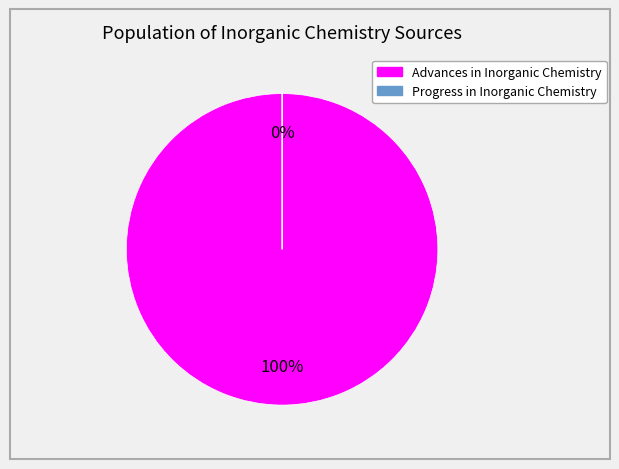

Which category has the biggest portion of the pie?

Advances in Inorganic Chemistry